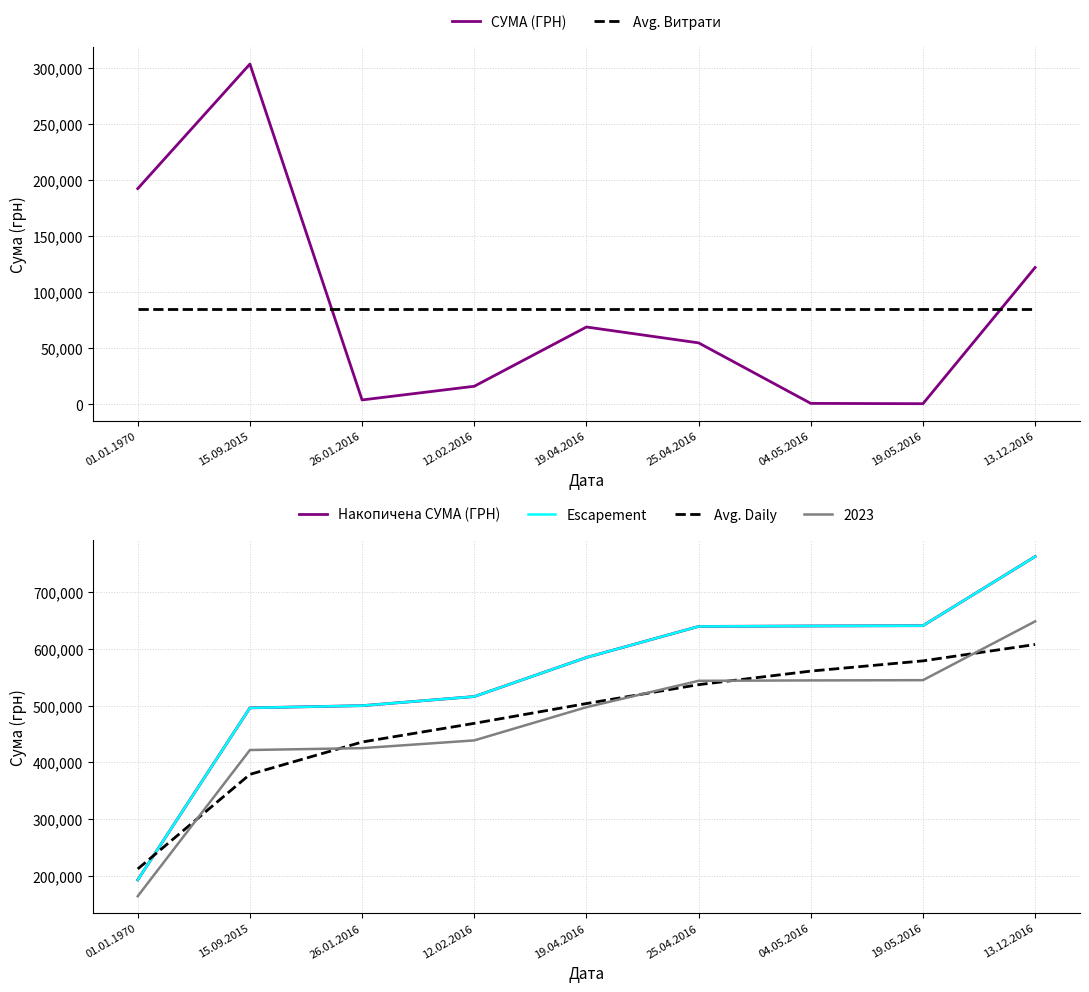

Reading left to right, extract all data points from this chart.

СУМА (ГРН): 192411.6	303556.0	3888.7	16083.6	68955.0	54788.0	810.0	528.0	122048.4
Avg. Витрати: 84785.5	84785.5	84785.5	84785.5	84785.5	84785.5	84785.5	84785.5	84785.5
Накопичена СУМА (ГРН): 192411.6	495967.6	499856.3	515939.9	584894.9	639682.9	640492.9	641020.9	763069.2
Escapement: 192411.6	495967.6	499856.3	515939.9	584894.9	639682.9	640492.9	641020.9	763069.2
Avg. Daily: 211652.7	378608.5	435686.3	468648.2	503595.4	536938.1	560881.5	578911.7	607852.2